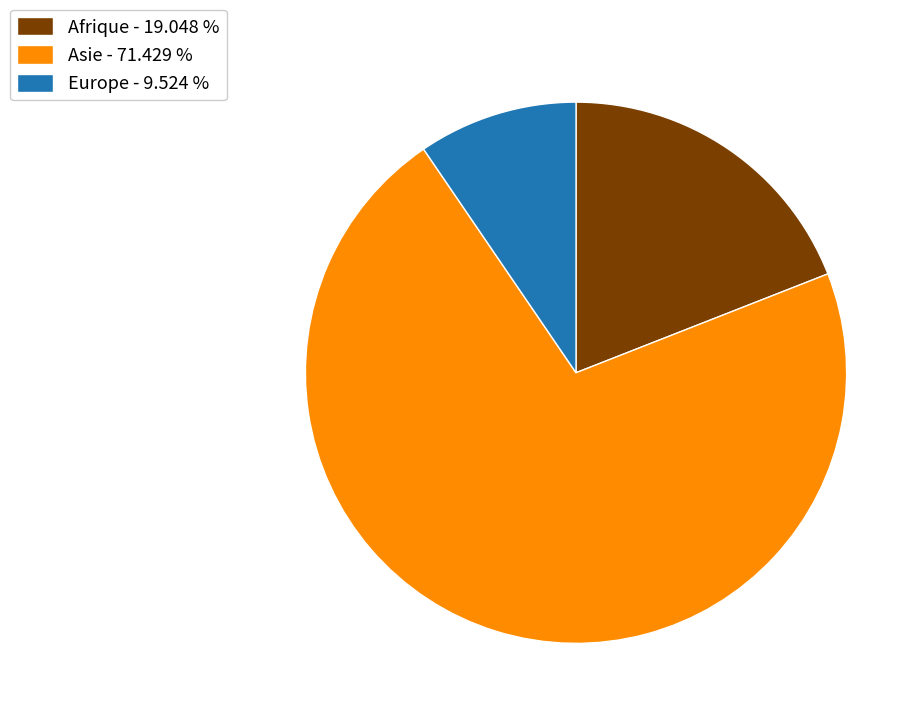

What is the smallest slice in the pie chart?

Europe - 9.524 %